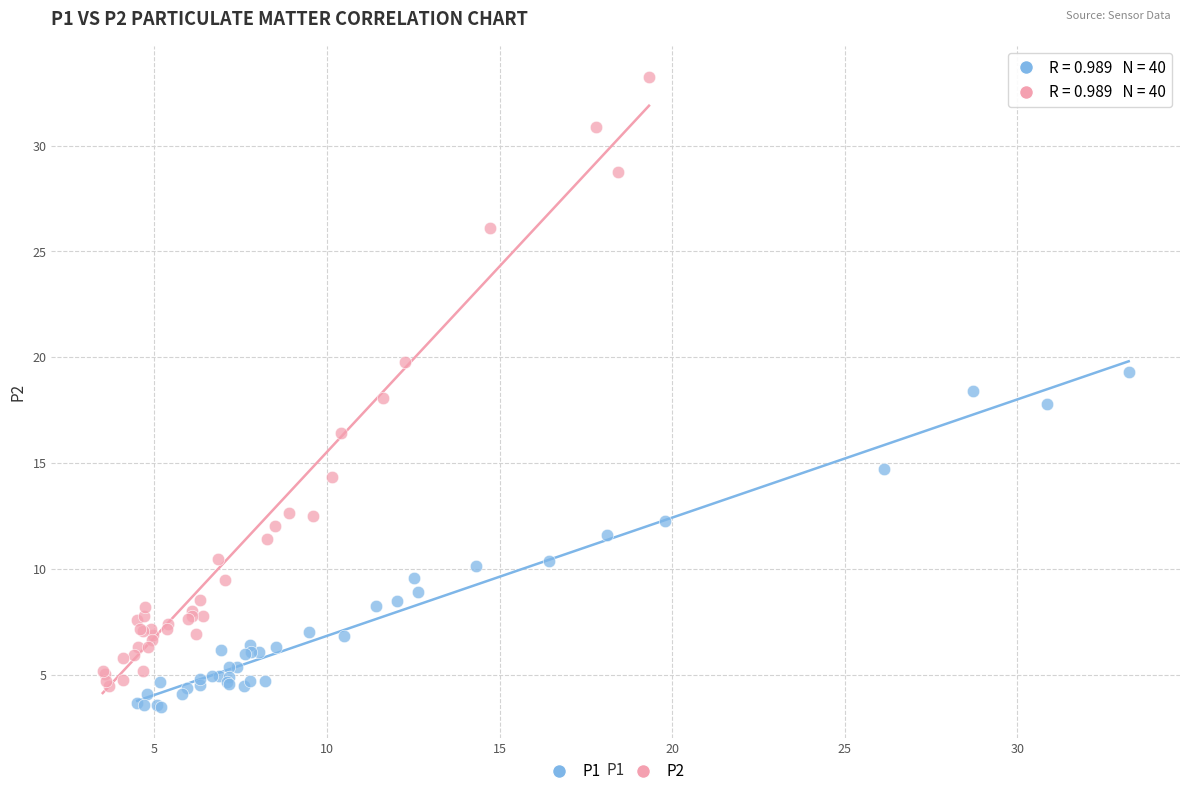

Which series reaches the maximum Y coordinate?

P2